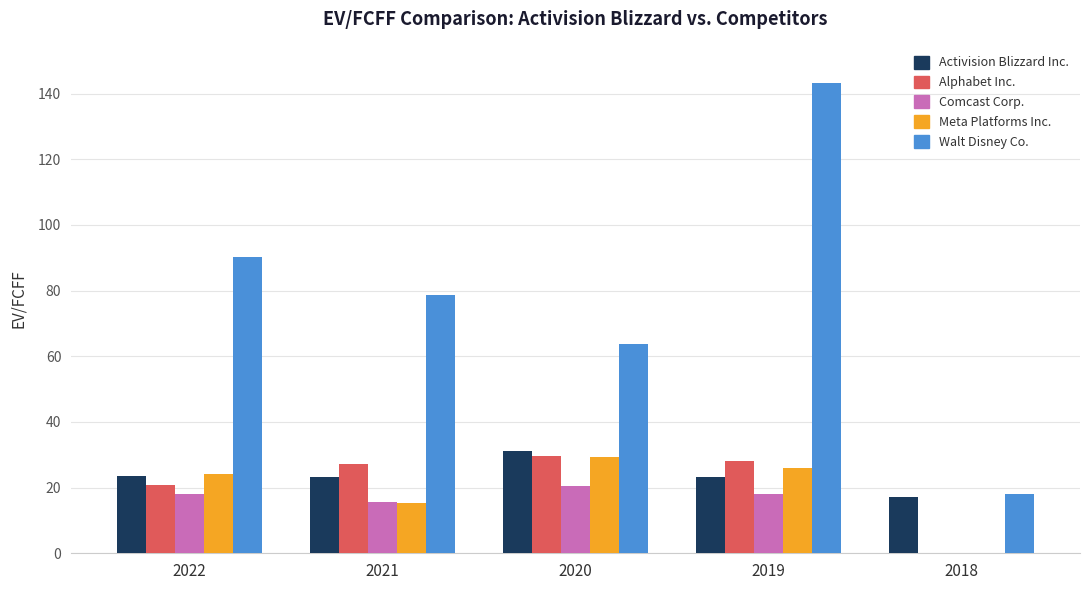

At which category is the sum across all series the highest?

2019